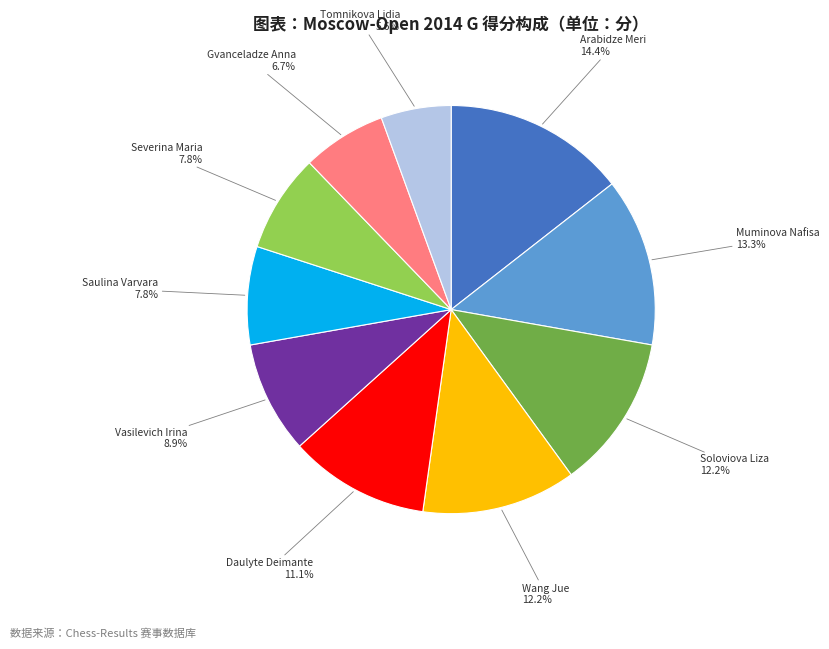

Does any single category account for the majority?

No